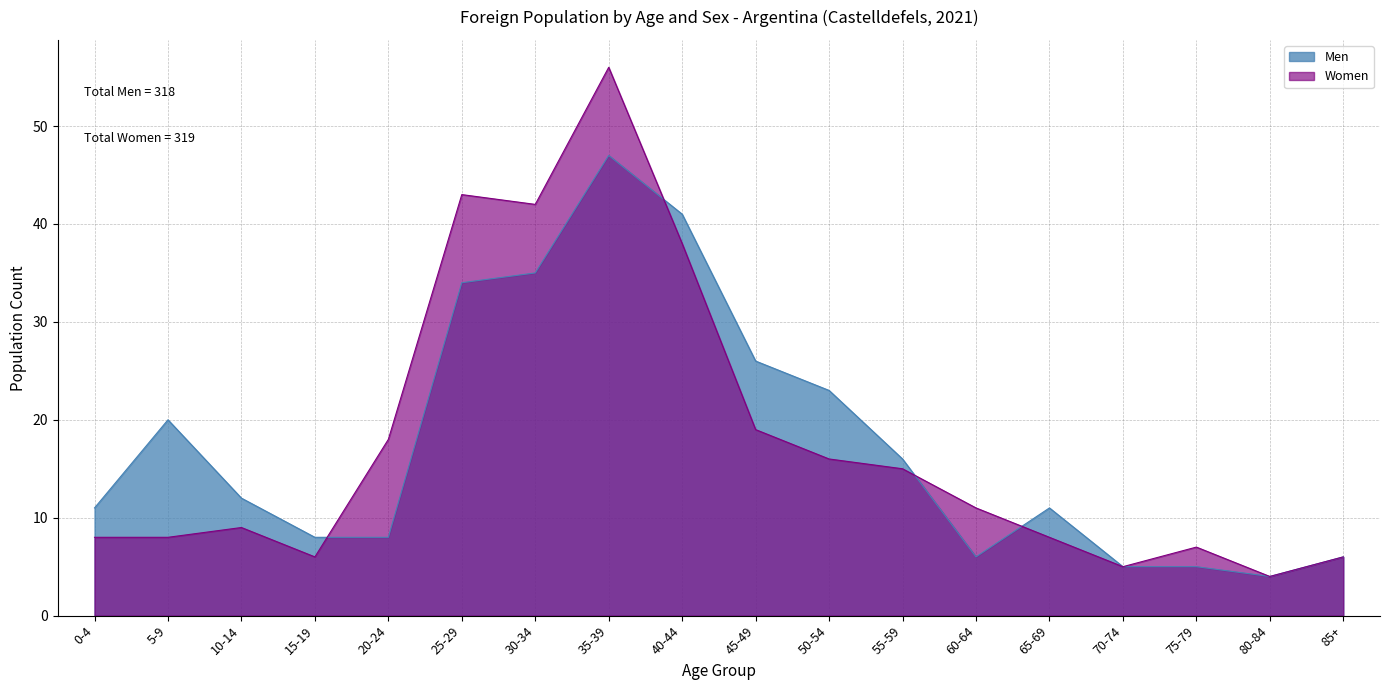

Reading left to right, list all the values displayed in this chart.

Men: 0-4=11	5-9=20	10-14=12	15-19=8	20-24=8	25-29=34	30-34=35	35-39=47	40-44=41	45-49=26	50-54=23	55-59=16	60-64=6	65-69=11	70-74=5	75-79=5	80-84=4	85+=6
Women: 0-4=8	5-9=8	10-14=9	15-19=6	20-24=18	25-29=43	30-34=42	35-39=56	40-44=38	45-49=19	50-54=16	55-59=15	60-64=11	65-69=8	70-74=5	75-79=7	80-84=4	85+=6